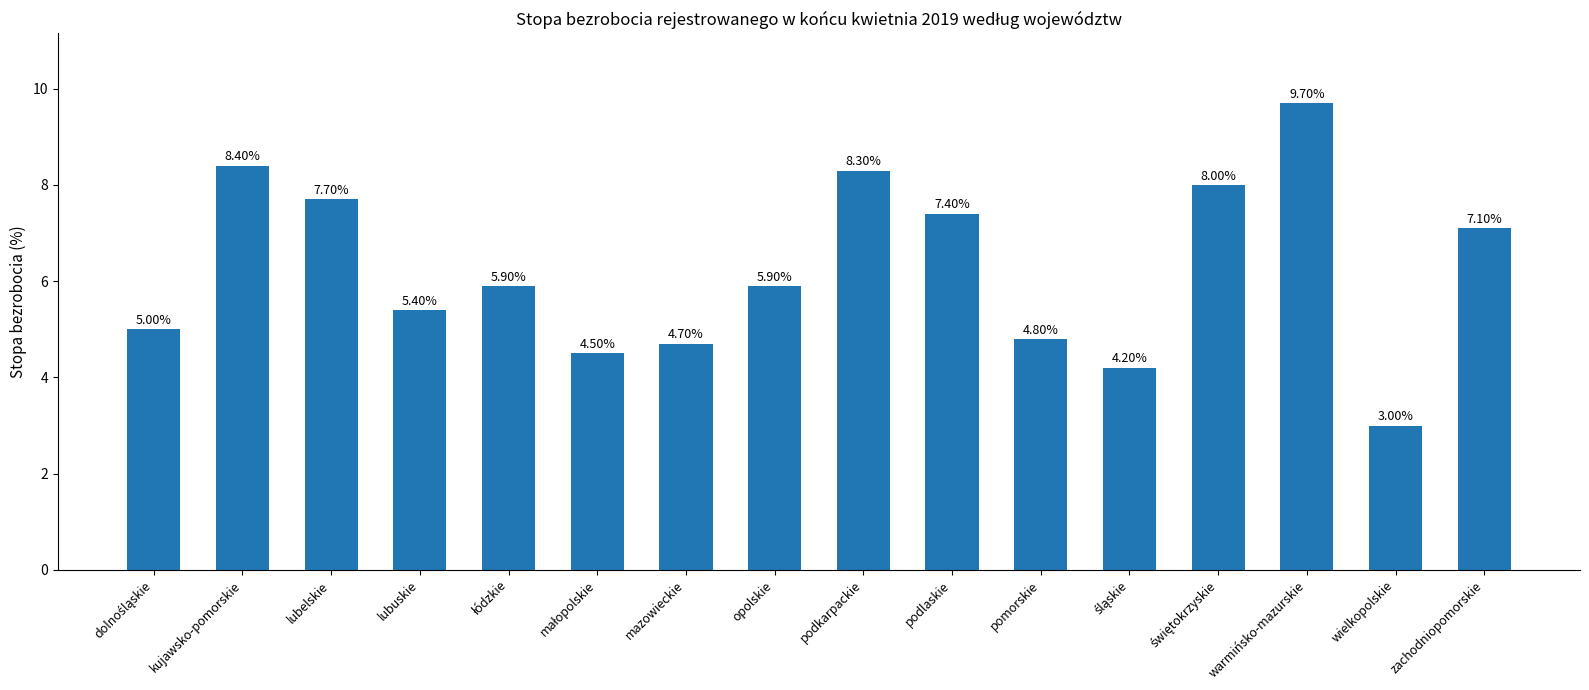

What is the sum of all values?

100.0